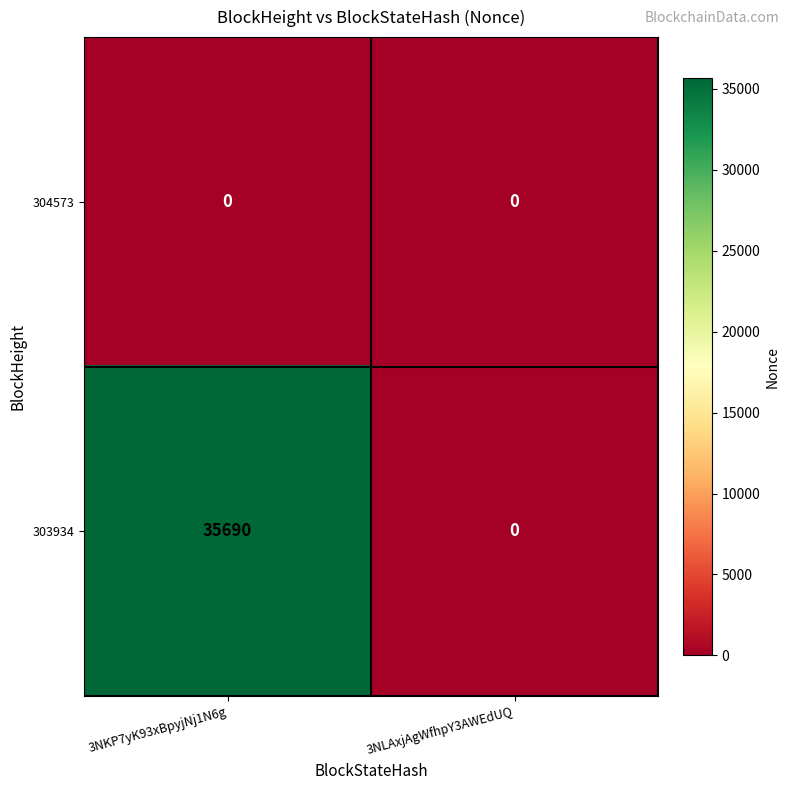

What is the maximum value for 303934?

35690